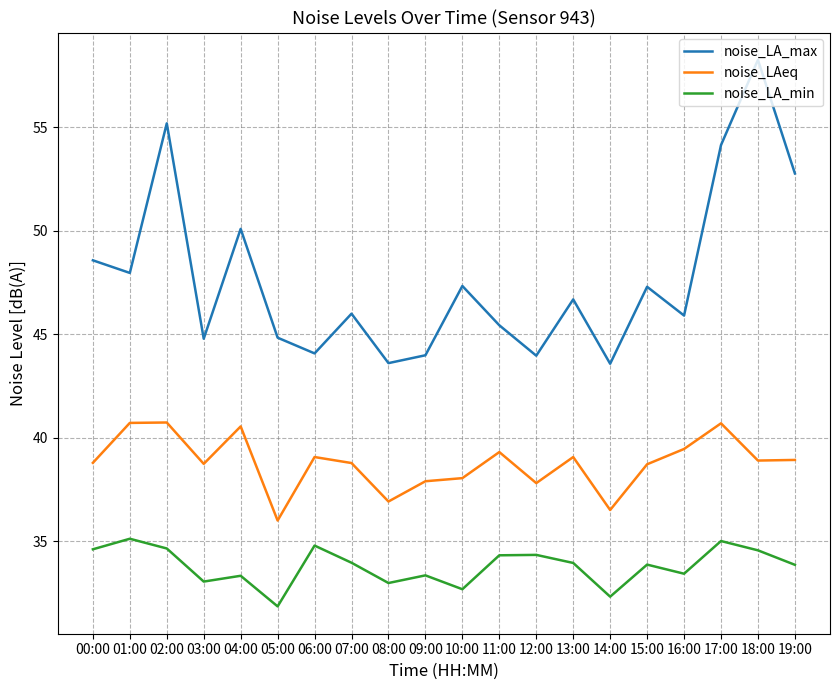

Which series has the largest total across all categories?

noise_LA_max